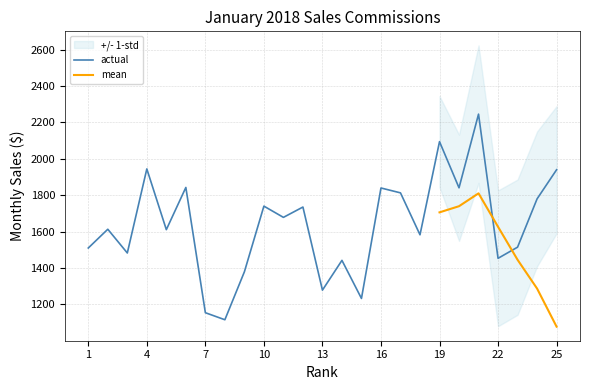

True or false: the data shows 1441.7 at 14.

True